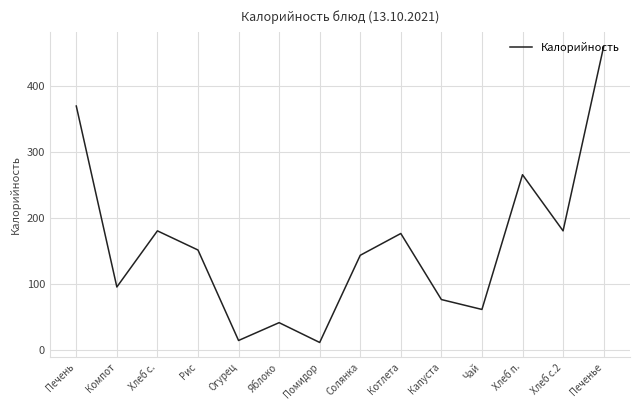

True or false: the data shows 181 at Хлеб с..

True